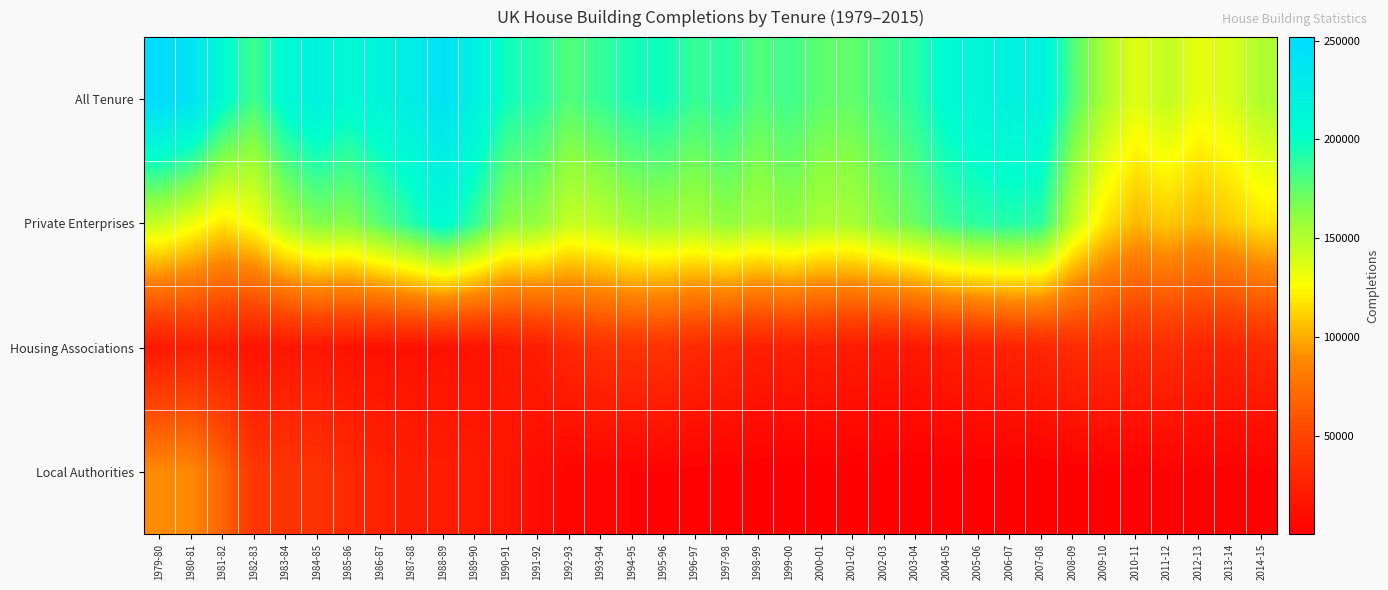

Which category has the lowest value across all series?

2004-05